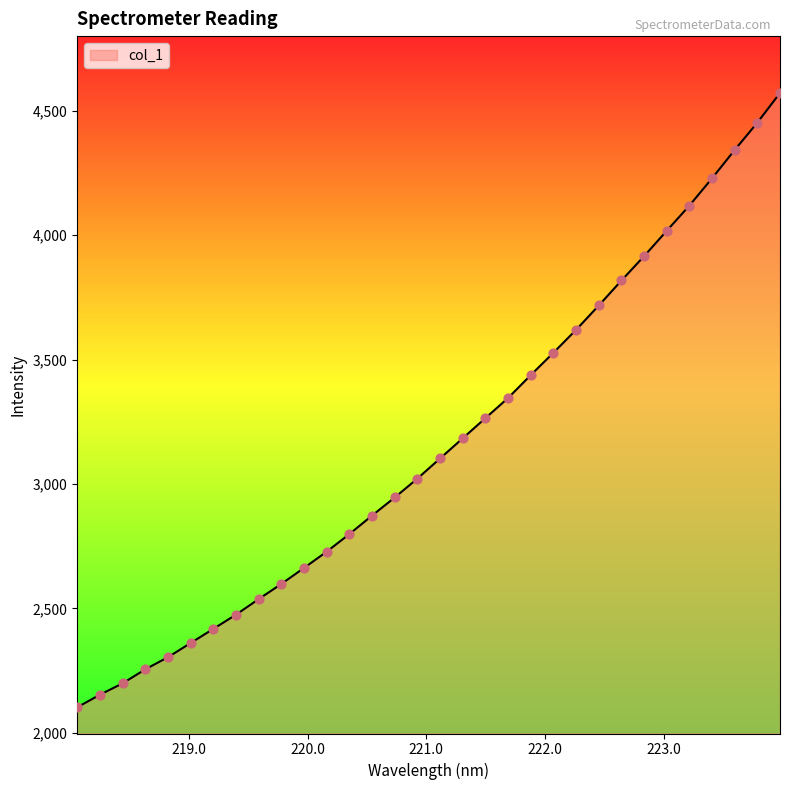

What is the difference between the maximum and minimum values?

2468.2